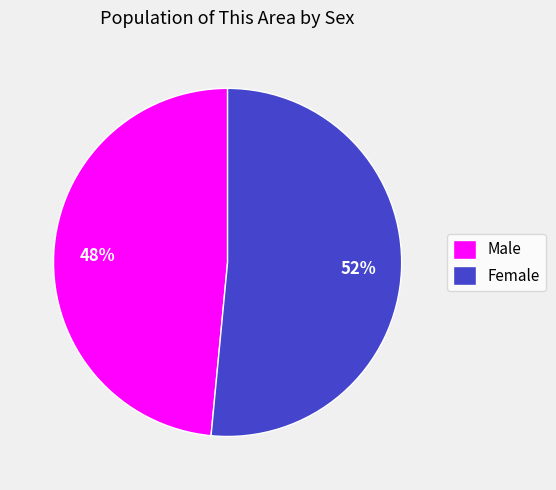

Which category has the smallest portion of the pie?

Male